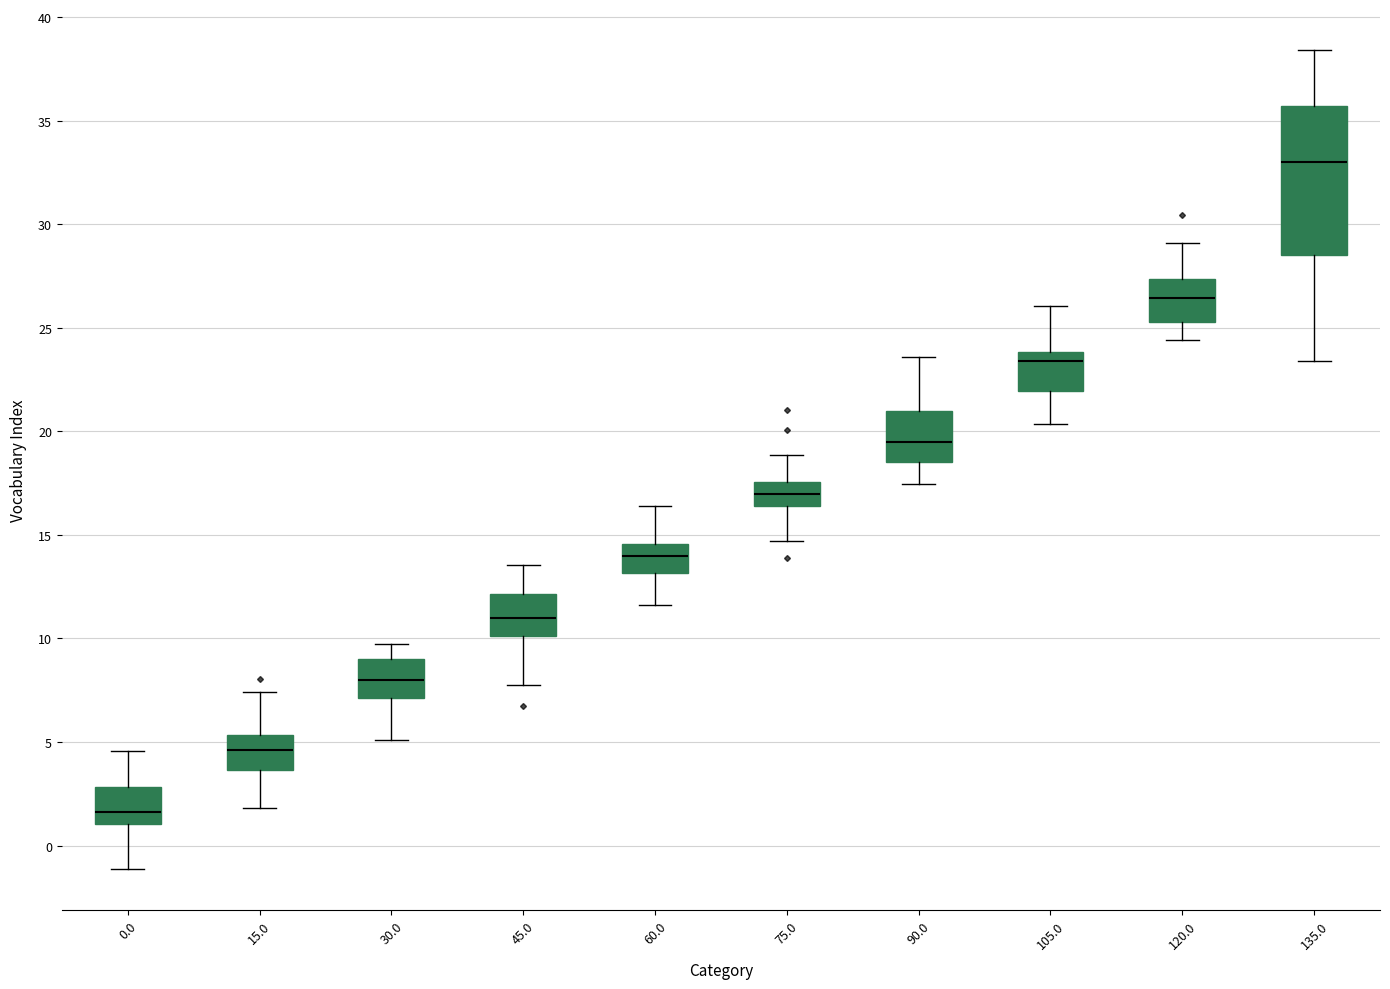

Reading left to right, transcribe this box plot: for each box, give where its median line is, the range the box spans, and where its two whiskers end, as read against the y-axis. The values are not printed on the chart, so give them approximately, as read against the axis.

0.0: median 1.5, box 1.0 to 3.0, whiskers -1.0 to 4.5
15.0: median 4.5, box 3.5 to 5.5, whiskers 2.0 to 7.5
30.0: median 8.0, box 7.0 to 9.0, whiskers 5.0 to 9.5
45.0: median 11.0, box 10.0 to 12.0, whiskers 8.0 to 13.5
60.0: median 14.0, box 13.0 to 14.5, whiskers 11.5 to 16.5
75.0: median 17.0, box 16.5 to 17.5, whiskers 14.5 to 19.0
90.0: median 19.5, box 18.5 to 21.0, whiskers 17.5 to 23.5
105.0: median 23.5, box 22.0 to 24.0, whiskers 20.5 to 26.0
120.0: median 26.5, box 25.5 to 27.5, whiskers 24.5 to 29.0
135.0: median 33.0, box 28.5 to 35.5, whiskers 23.5 to 38.5